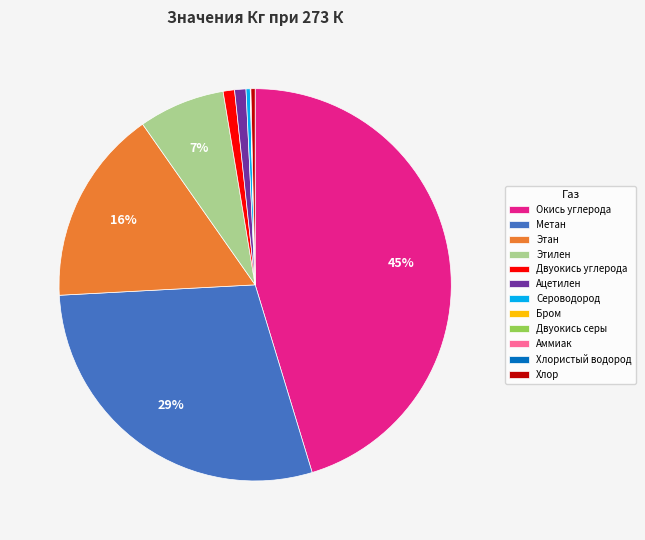

What is the largest slice in the pie chart?

Окись углерода